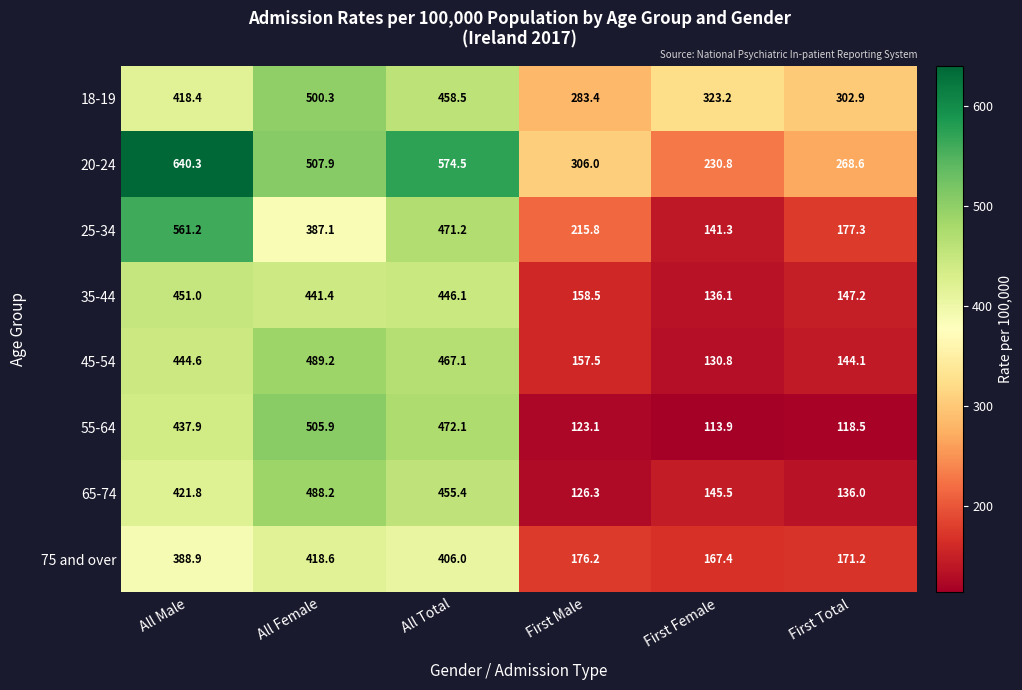

What is the total value across all series at First Female?

1389.0